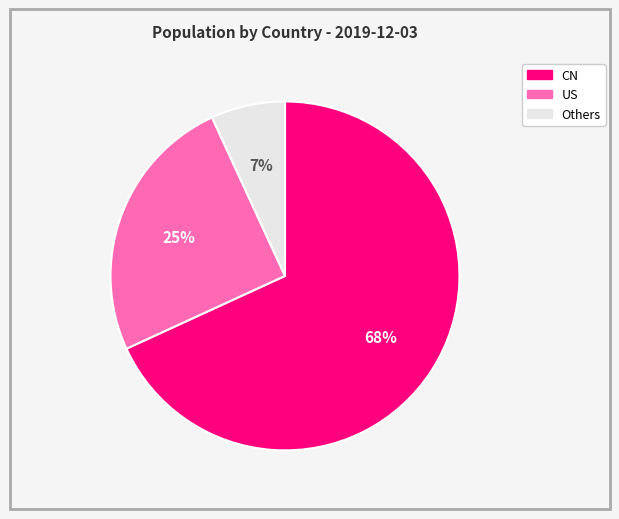

To the nearest percent, what is the difference between the largest and smallest slice percentages?

61%